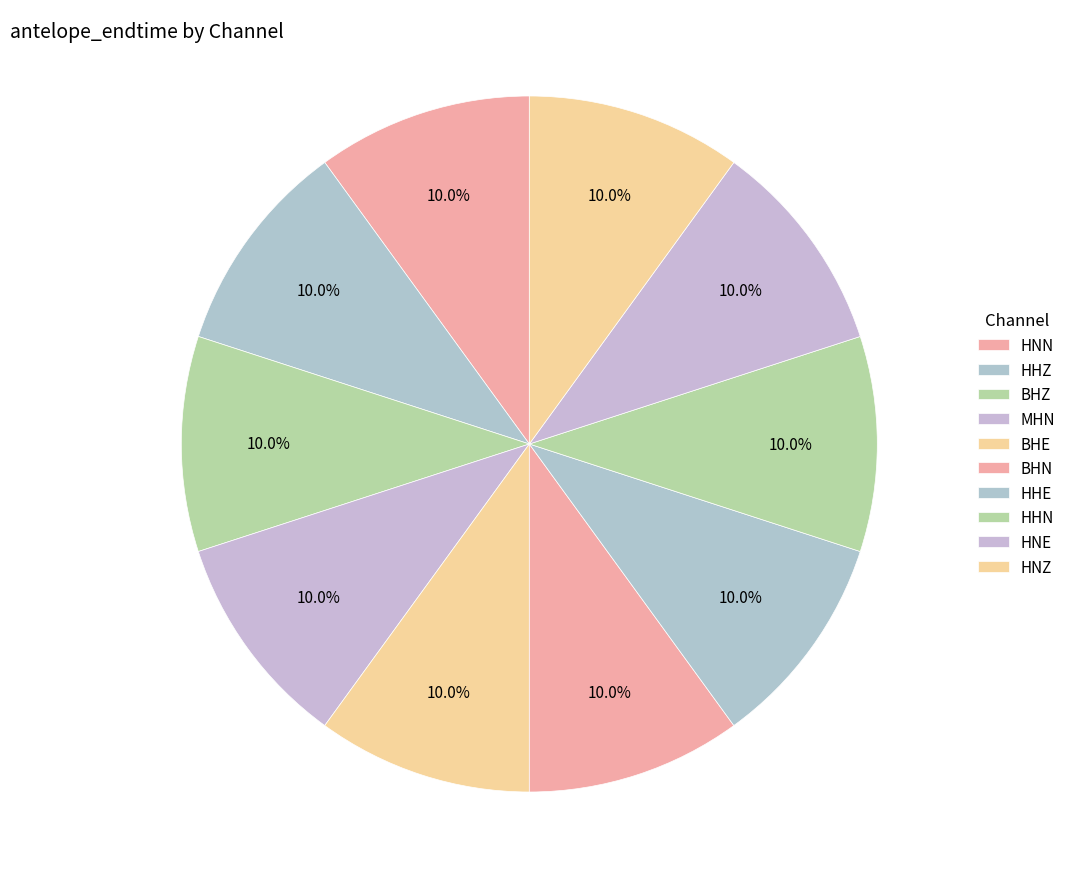

How many segments does this pie chart have?

10